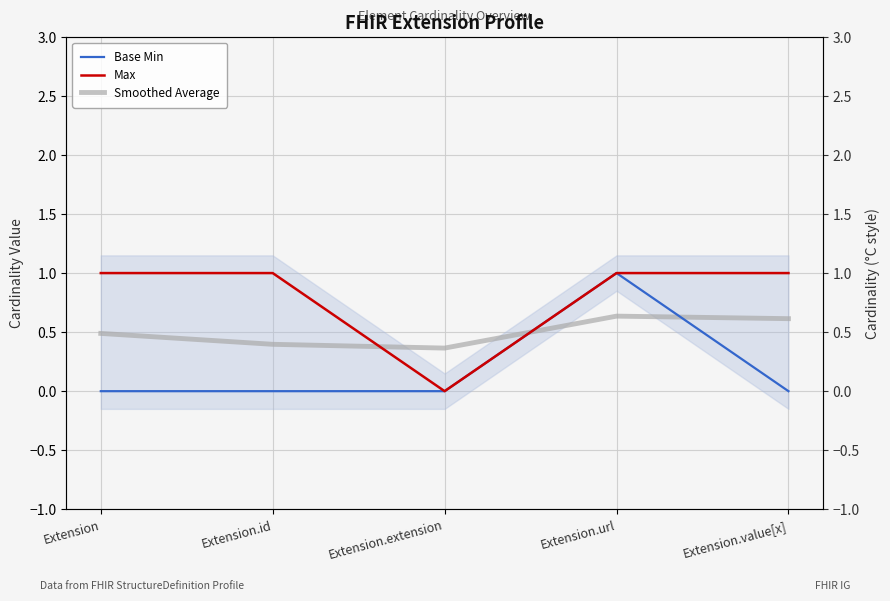

Which category has the highest value across all series?

Extension.url